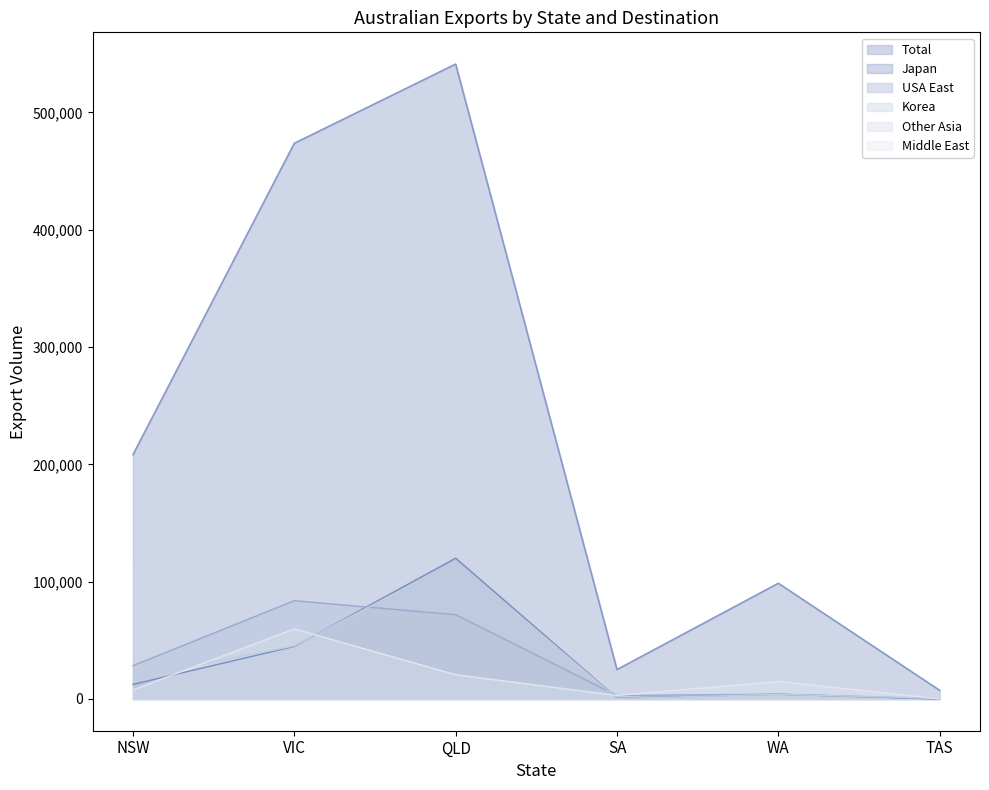

Which series ends up on top after the final intersection of Korea and Middle East?

Korea